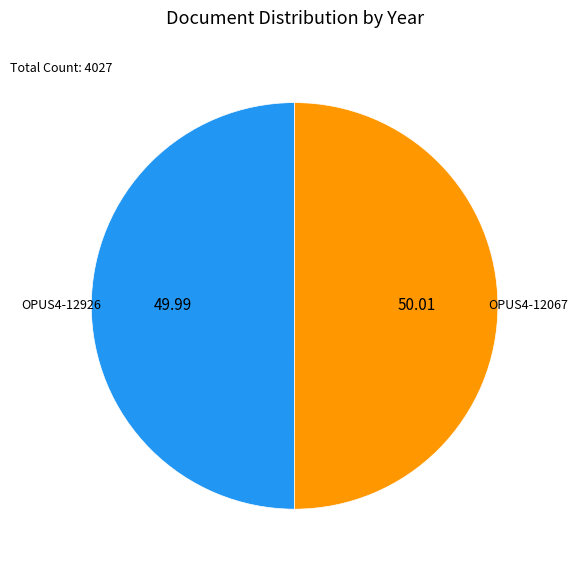

How many segments does this pie chart have?

2